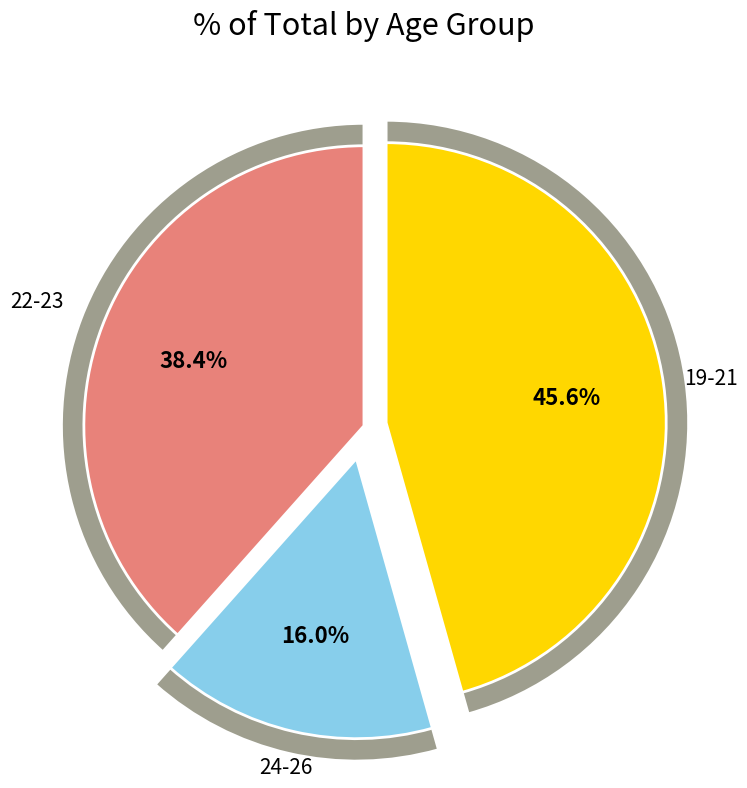

Is it true that 23 is 1% of the pie?

False